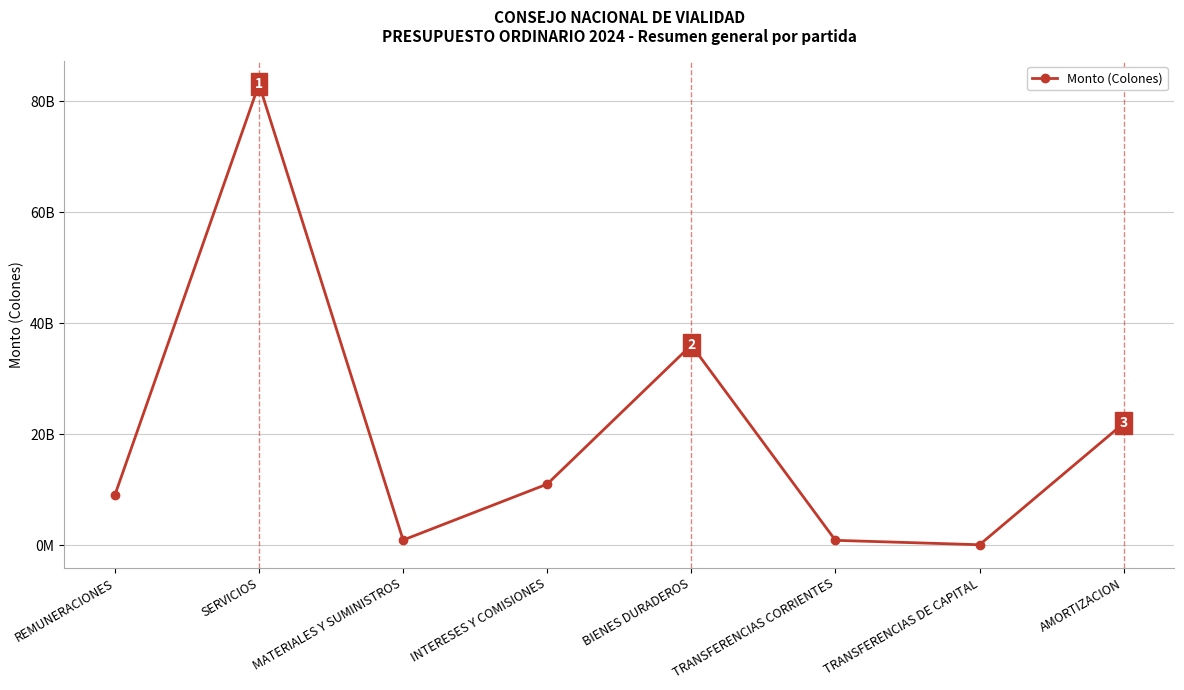

At which category does the chart reach its peak across all series?

SERVICIOS